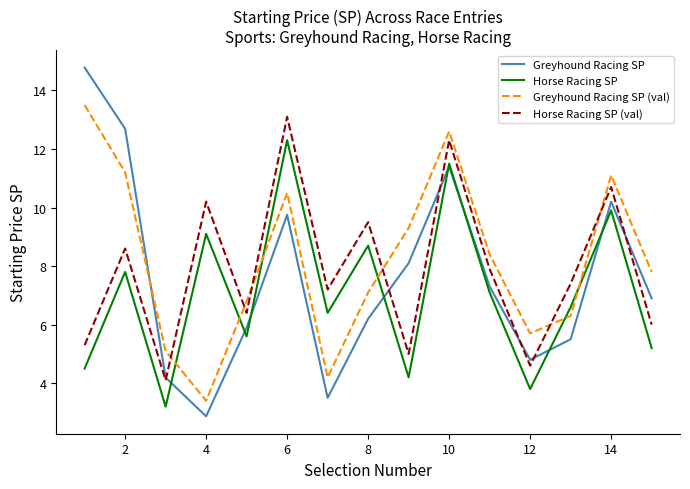

Which series has the widest spread of values?

Greyhound Racing SP